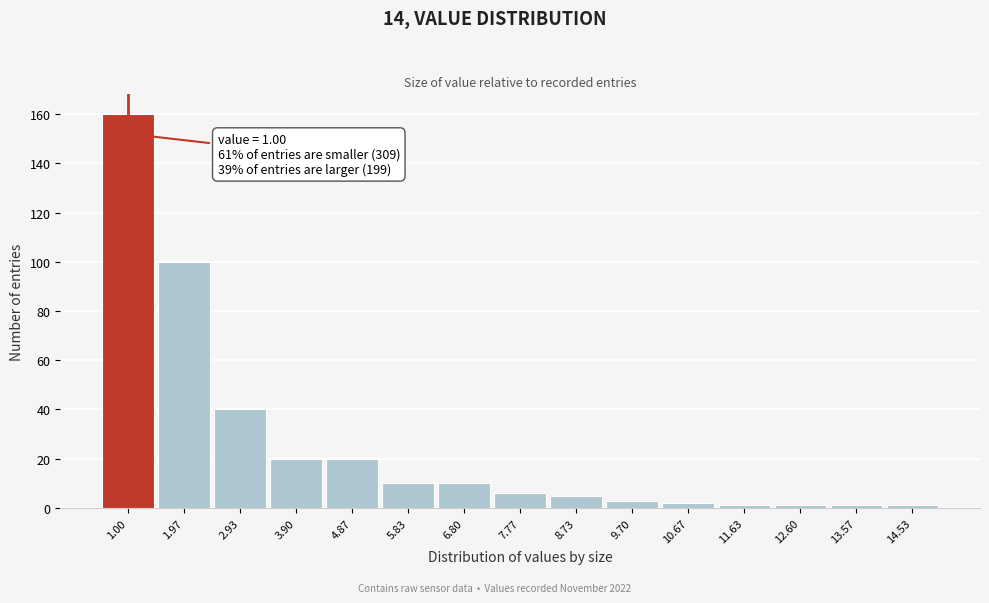

Reading left to right, what are all the values shown in this chart?

1.00=160	1.97=100	2.93=40	3.90=20	4.87=20	5.83=10	6.80=10	7.77=6	8.73=5	9.70=3	10.67=2	11.63=1	12.60=1	13.57=1	14.53=1